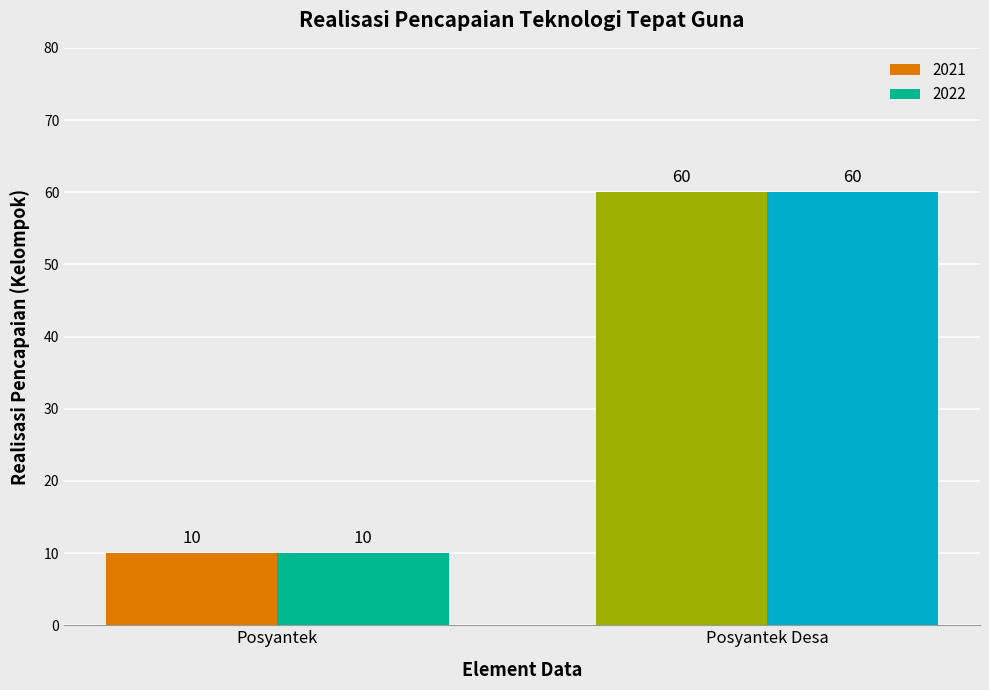

What is the value of the 2022 bar at the 1st from the left?

10